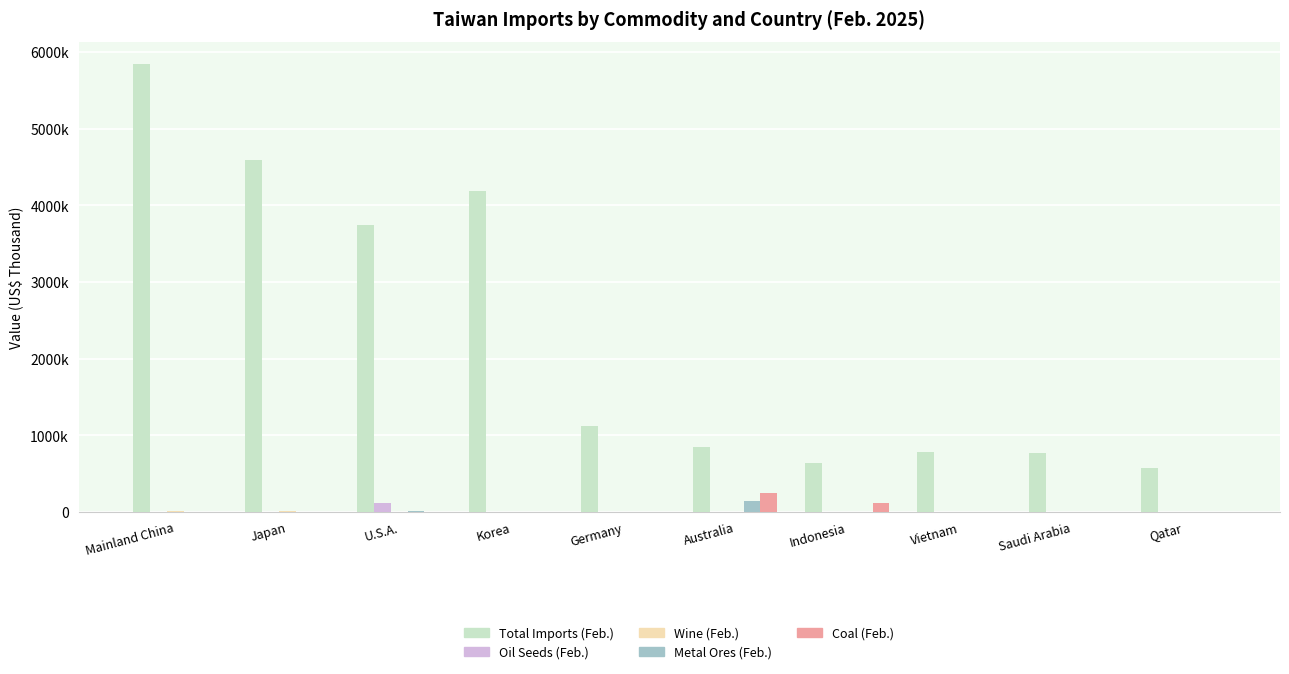

Between U.S.A. and Indonesia, which series saw the biggest shift?

Total Imports (Feb.)